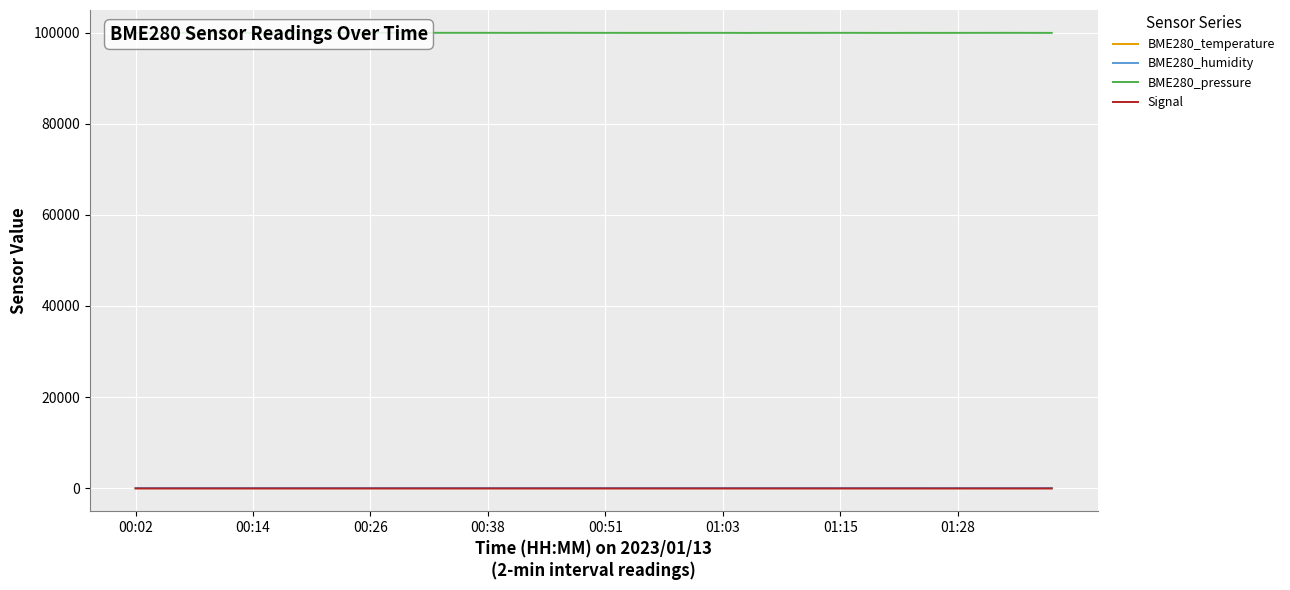

True or false: BME280_humidity has a value of 18.5 at 13.

False